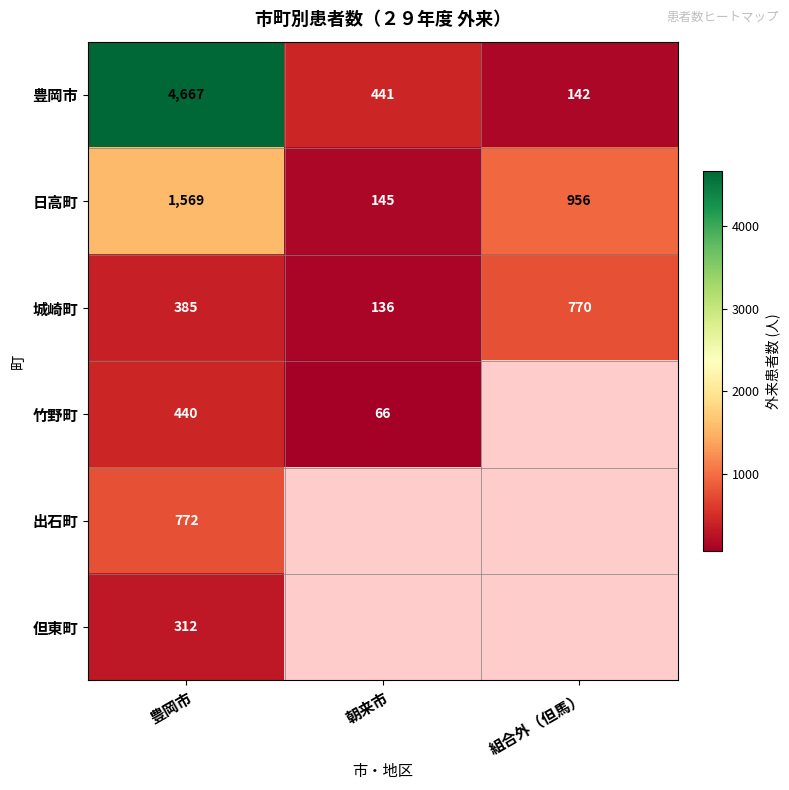

Is the value of 日高町 at 朝来市 greater than the value of 城崎町 at 豊岡市?

No